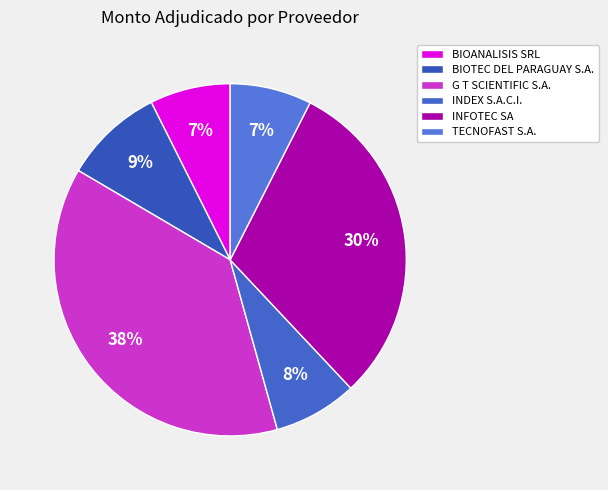

Between TECNOFAST S.A. and G T SCIENTIFIC S.A., which is larger?

G T SCIENTIFIC S.A.